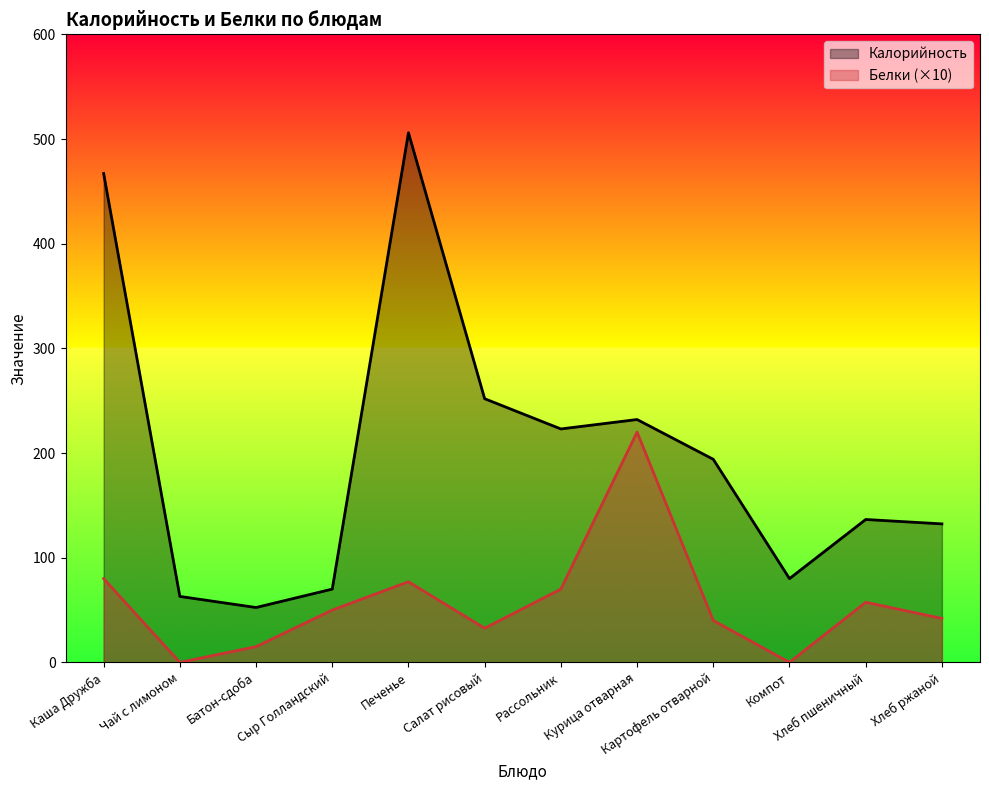

Reading right to left, list all the values displayed in this chart.

Калорийность: Хлеб ржаной=132.3	Хлеб пшеничный=136.5	Компот=80.0	Картофель отварной=194.0	Курица отварная=232.0	Рассольник=223.0	Салат рисовый=251.9	Печенье=506.0	Сыр Голландский=70.0	Батон-сдоба=52.4	Чай с лимоном=63.0	Каша Дружба=467.0
Белки: Хлеб ржаной=42.0	Хлеб пшеничный=57.4	Компот=0.0	Картофель отварной=40.0	Курица отварная=220.0	Рассольник=70.0	Салат рисовый=32.6	Печенье=77.0	Сыр Голландский=50.0	Батон-сдоба=15.0	Чай с лимоном=0.0	Каша Дружба=80.0